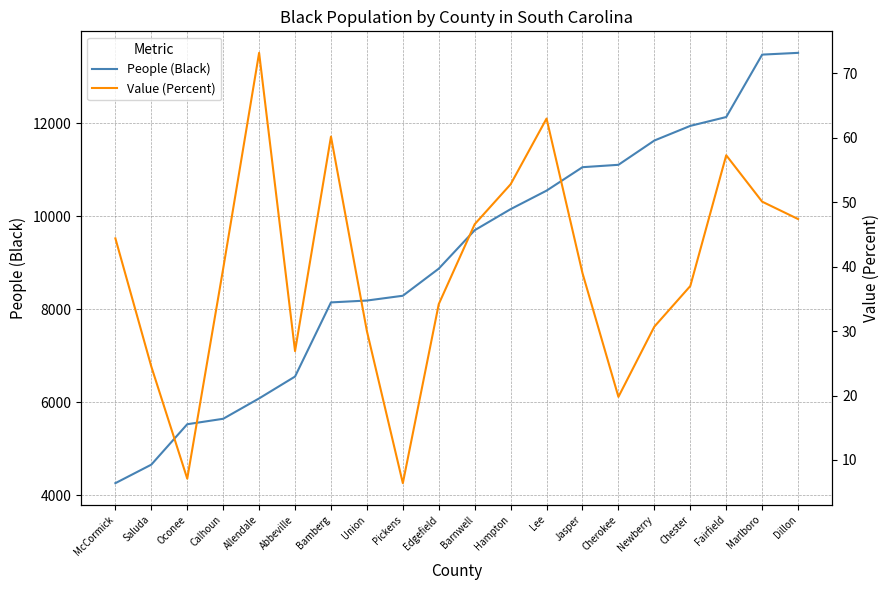

Is the value of People (Black) at Barnwell greater than the value of Value (Percent) at Marlboro?

Yes